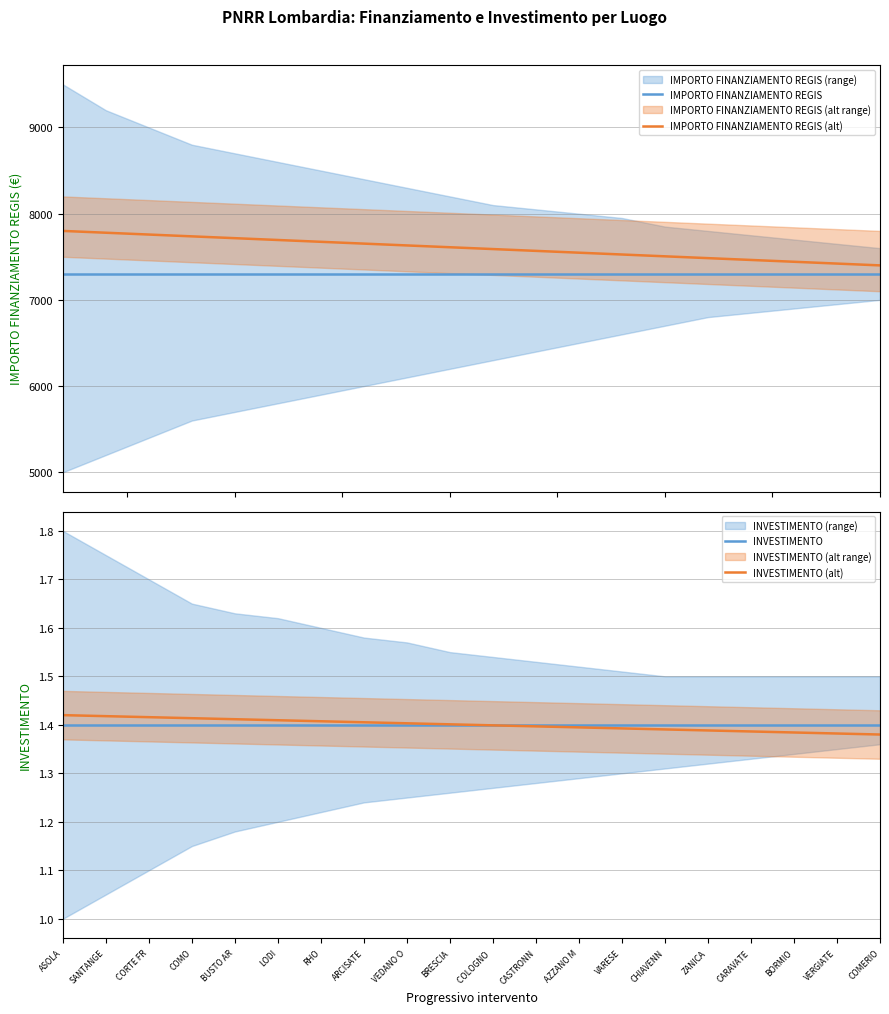

At COMO, list the series in order from largest to smallest.

IMPORTO FINANZIAMENTO REGIS (alt), IMPORTO FINANZIAMENTO REGIS, INVESTIMENTO (alt), INVESTIMENTO